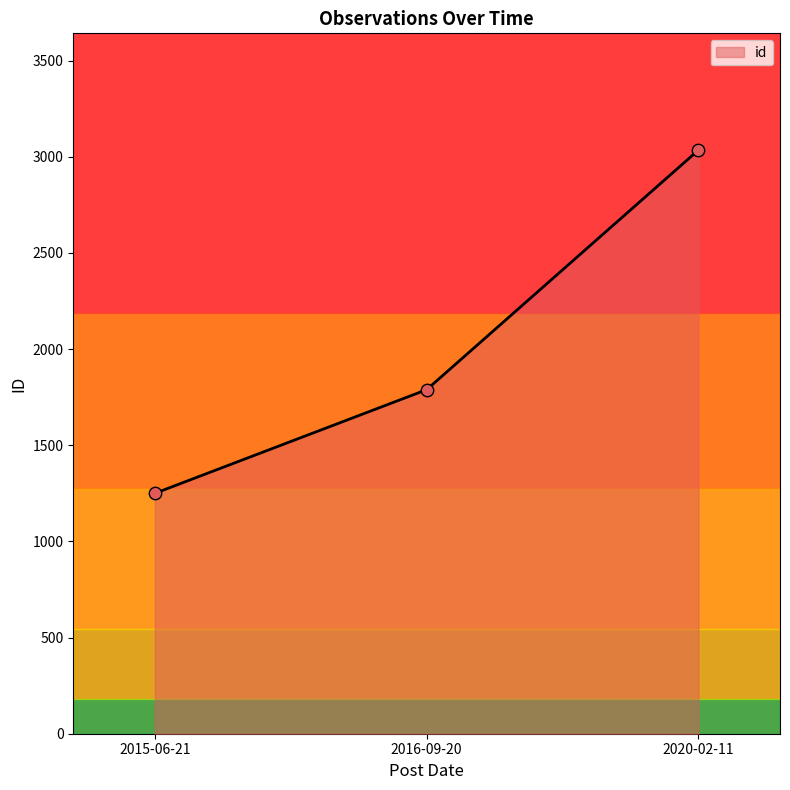

What is the ratio of the value at 2016-09-20 to the value at 2020-02-11?

0.6